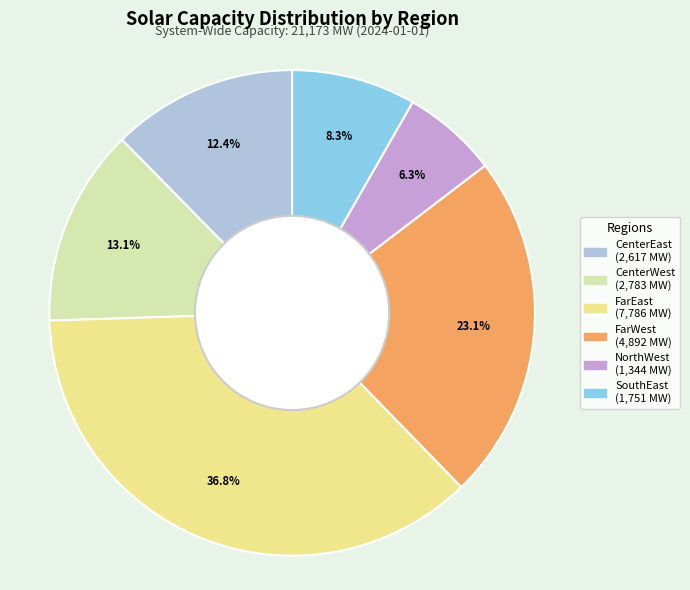

Count the number of slices in the pie.

6